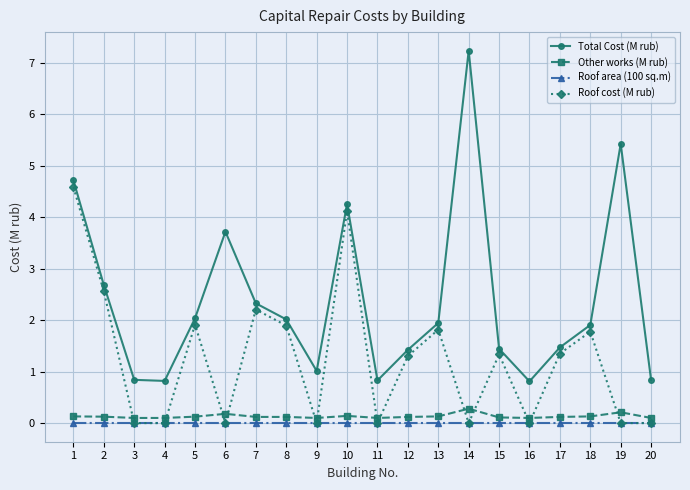

What is the spread (max minus min) of values at 4?

0.8